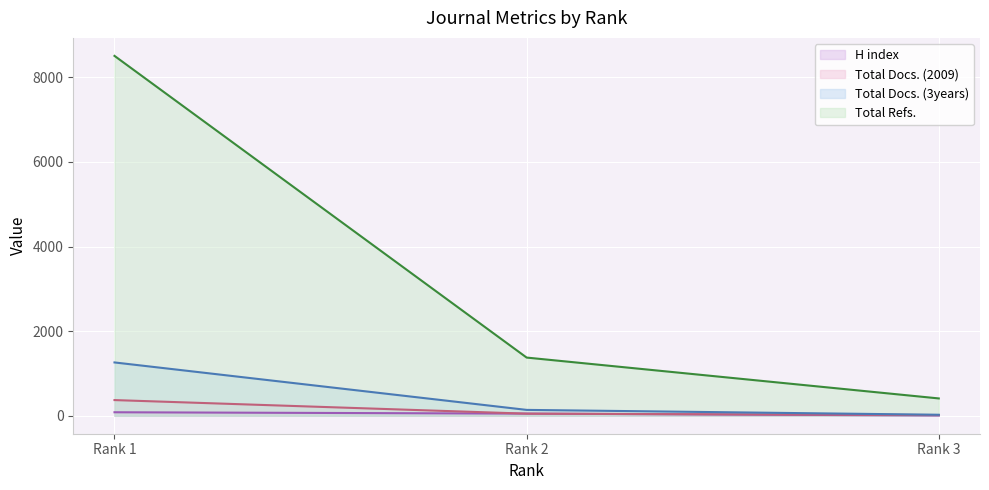

Between Rank 1 and Rank 3, which series saw the biggest shift?

Total Refs.